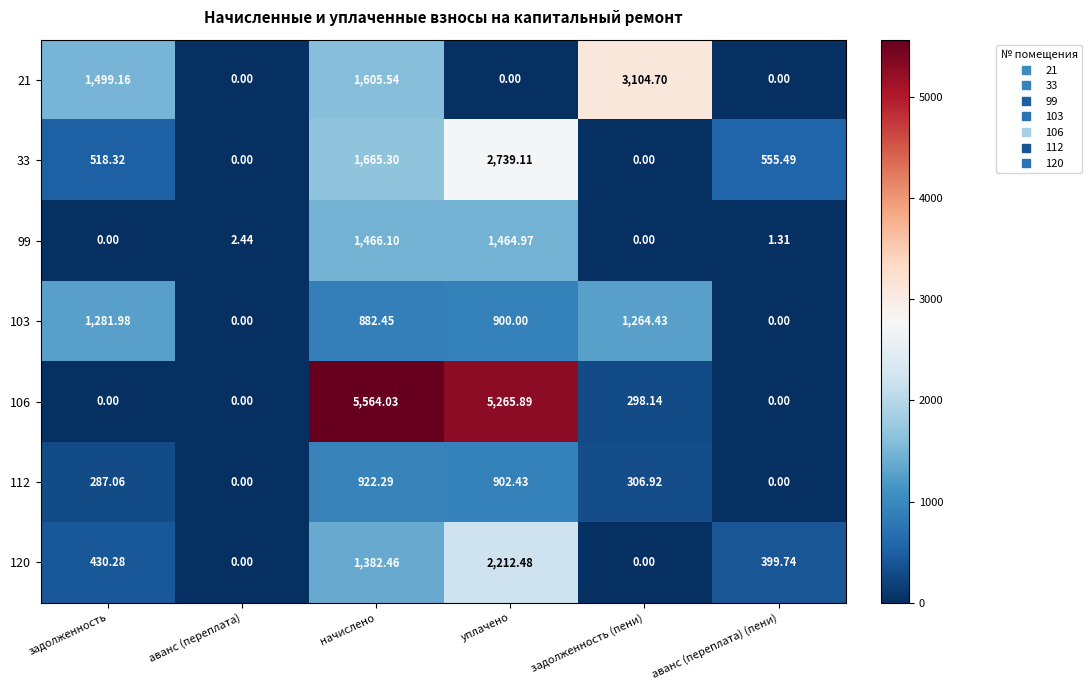

How many positive values does the 33 series have?

4